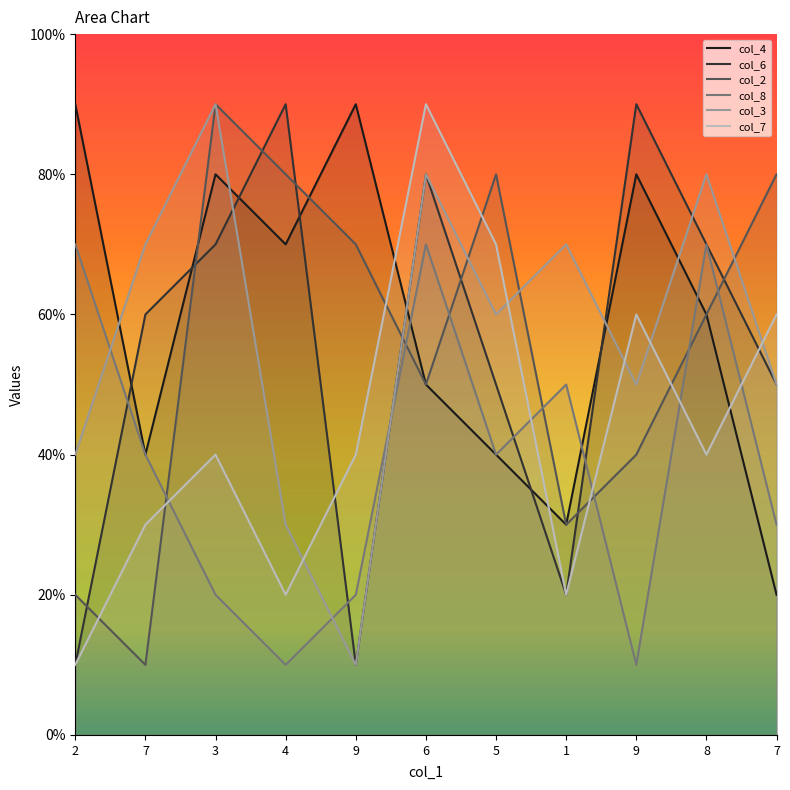

What are all the series names shown in the legend?

col_4, col_6, col_2, col_8, col_3, col_7